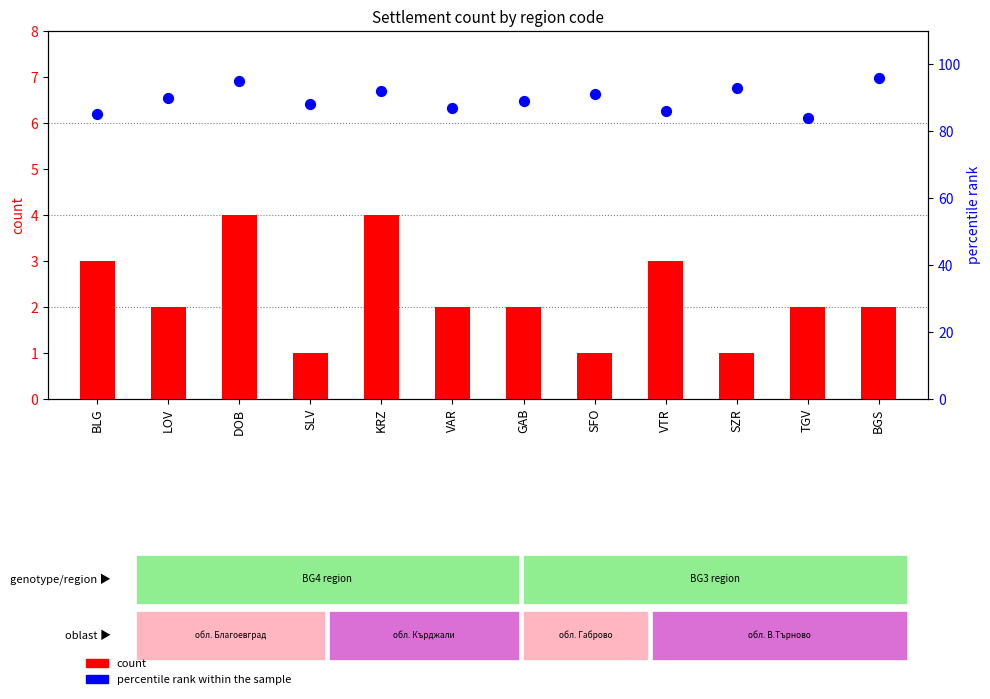

At how many categories does at least one series exceed 60?

12